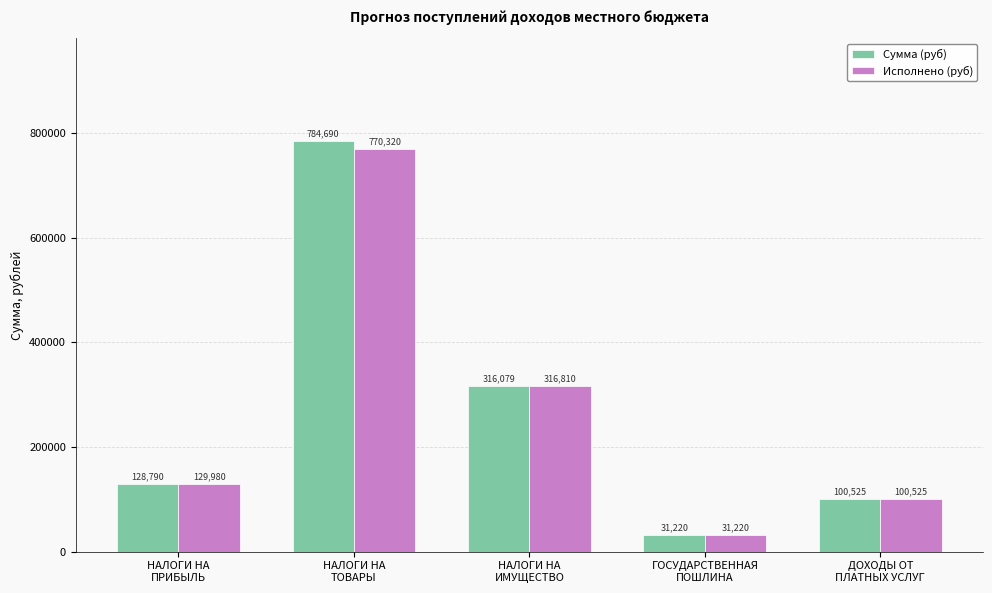

Which label corresponds to the largest value in the chart?

НАЛОГИ НА
ТОВАРЫ